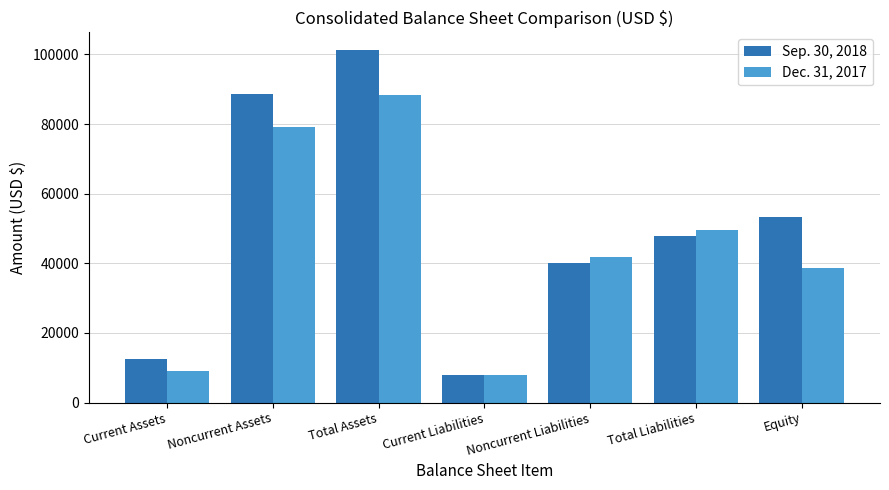

Is it true that Dec. 31, 2017 equals 58445 at Noncurrent Liabilities?

False